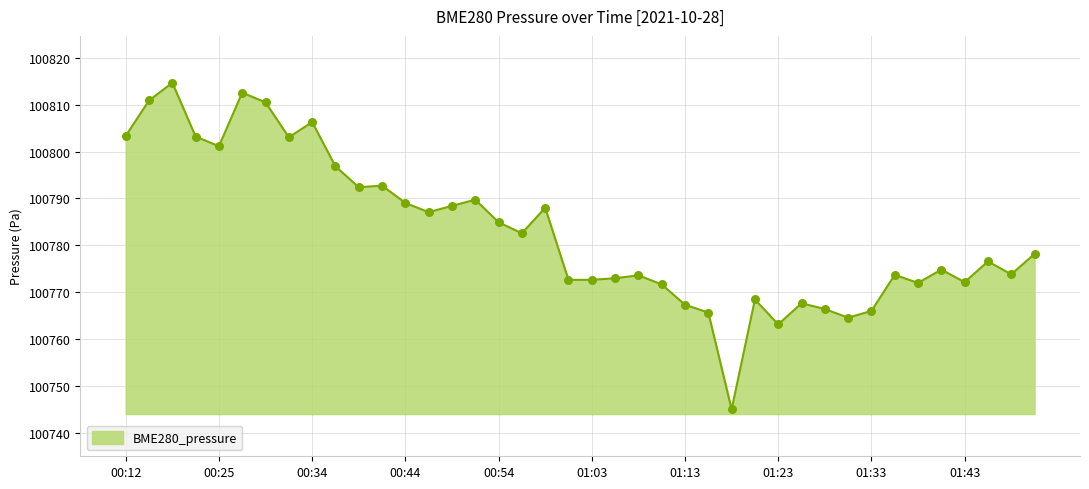

What is the maximum value shown in the chart?

100814.7